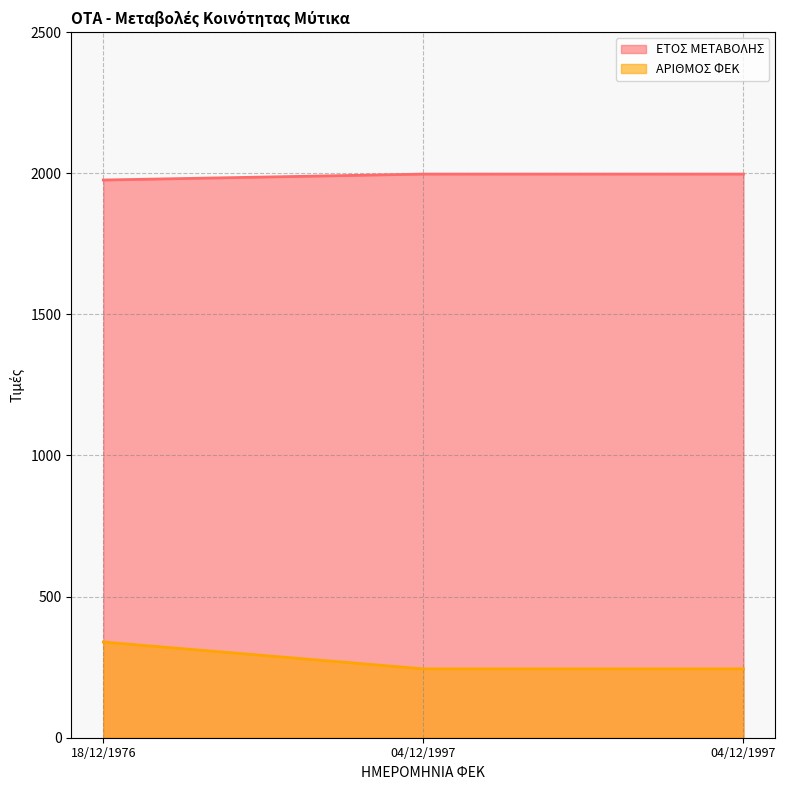

What is the difference between the maximum and minimum values in the ΕΤΟΣ ΜΕΤΑΒΟΛΗΣ series?

21